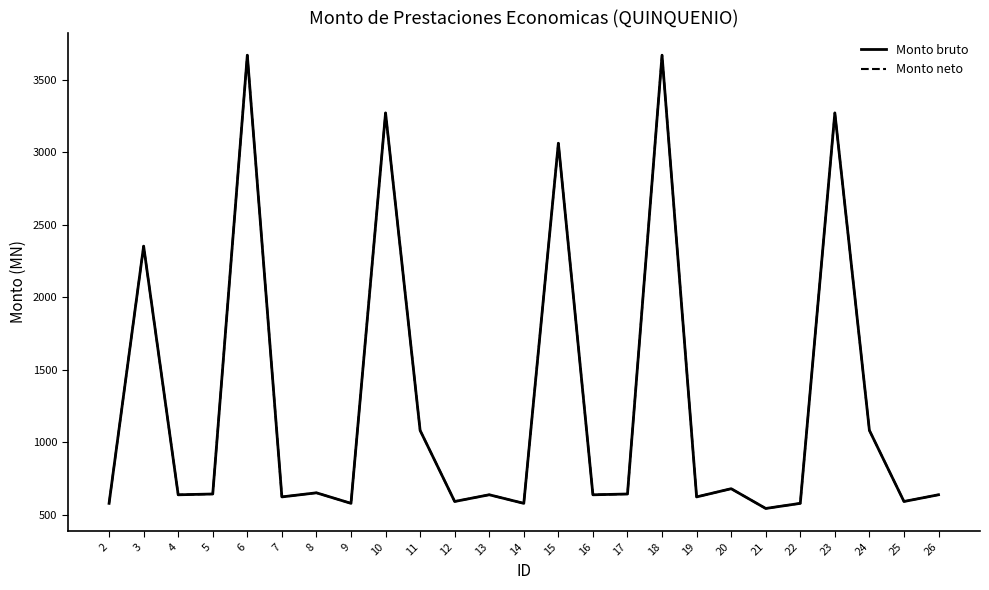

Reading left to right, extract all data points from this chart.

Monto bruto: 2=577.2	3=2353.0	4=636.3	5=641.8	6=3671.3	7=621.7	8=650.0	9=577.2	10=3272.9	11=1081.0	12=590.1	13=636.6	14=577.2	15=3063.5	16=636.3	17=641.8	18=3671.3	19=621.7	20=678.3	21=542.0	22=577.2	23=3272.9	24=1081.0	25=590.1	26=636.6
Monto neto: 2=577.2	3=2353.0	4=636.3	5=641.8	6=3671.3	7=621.7	8=650.0	9=577.2	10=3272.9	11=1081.0	12=590.1	13=636.6	14=577.2	15=3063.5	16=636.3	17=641.8	18=3671.3	19=621.7	20=678.3	21=542.0	22=577.2	23=3272.9	24=1081.0	25=590.1	26=636.6